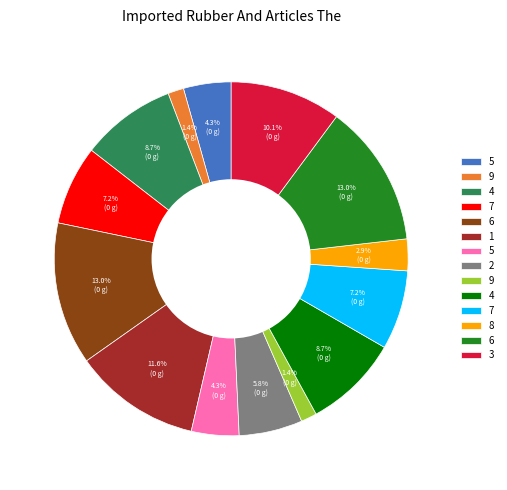

Is there a majority slice in this chart?

No